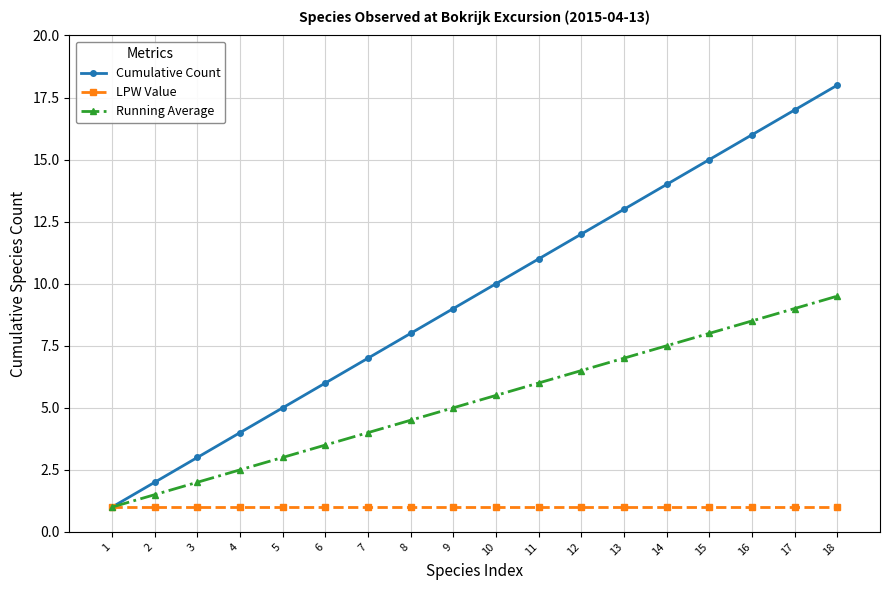

Between 3 and 15, which series saw the biggest shift?

Cumulative Count